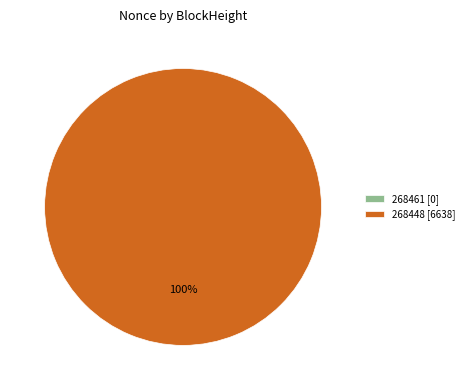

Which category accounts for the majority?

268448